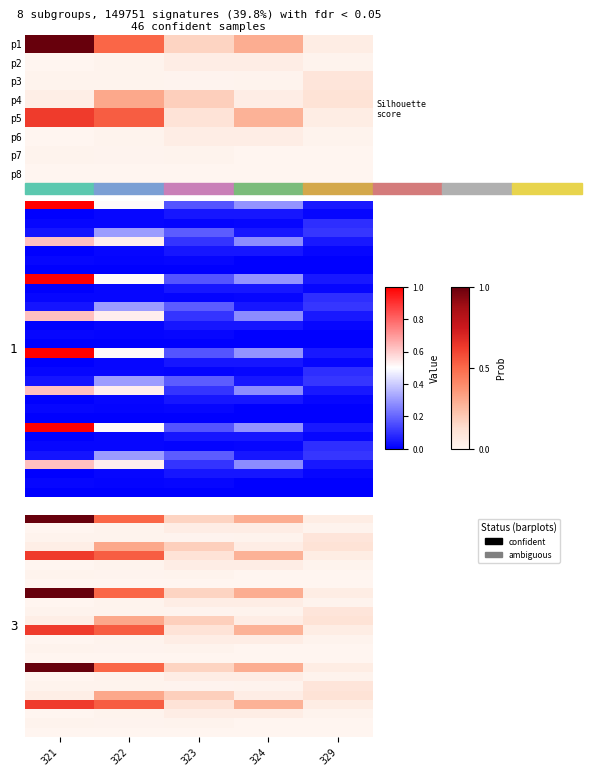

At how many categories does at least one series exceed 0?

5